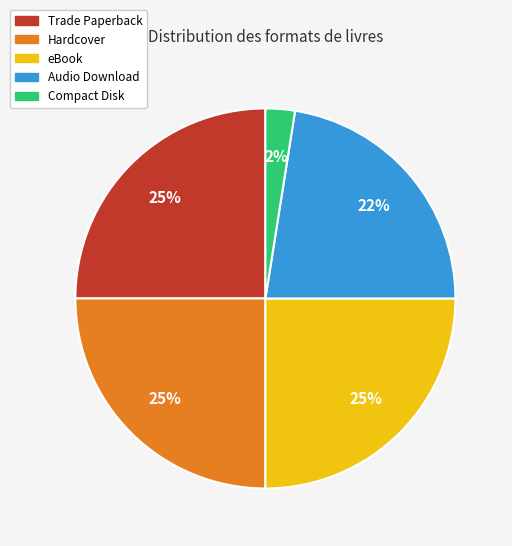

What is the ratio of the value at Audio Download to the value at eBook?

0.9